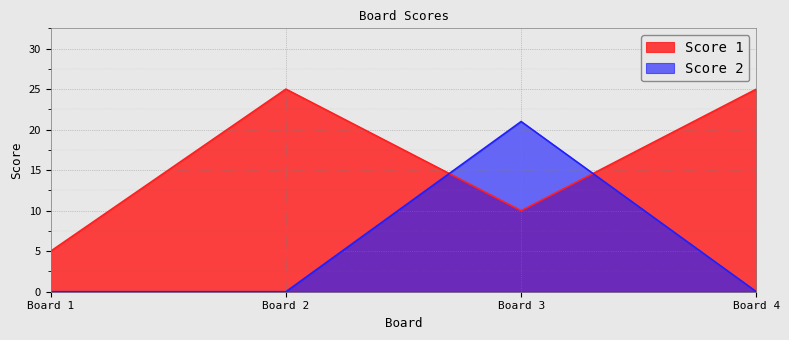

In Score 1, how many points are lower than both neighbors (excluding endpoints)?

1